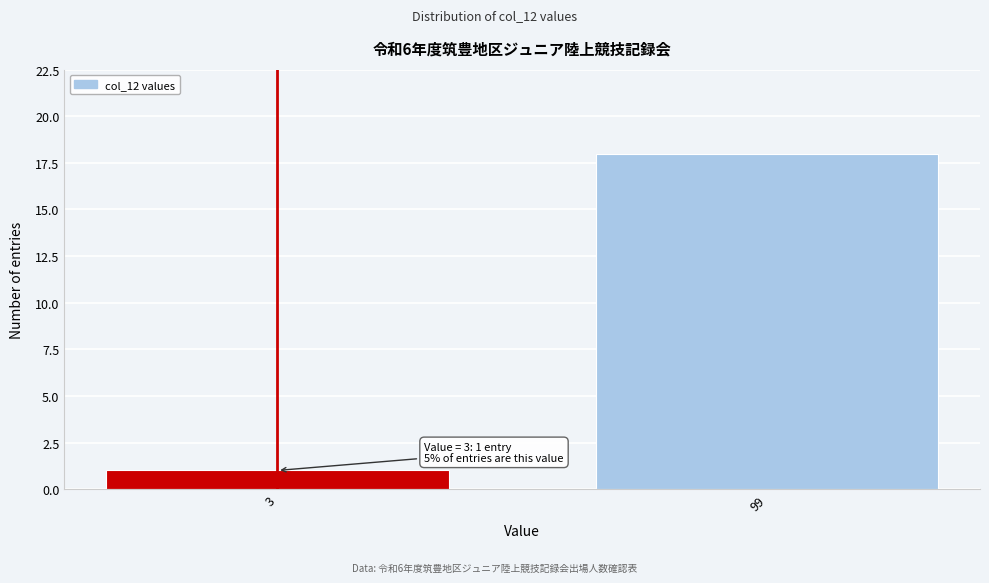

Reading left to right, extract all data points from this chart.

3=1	99=18